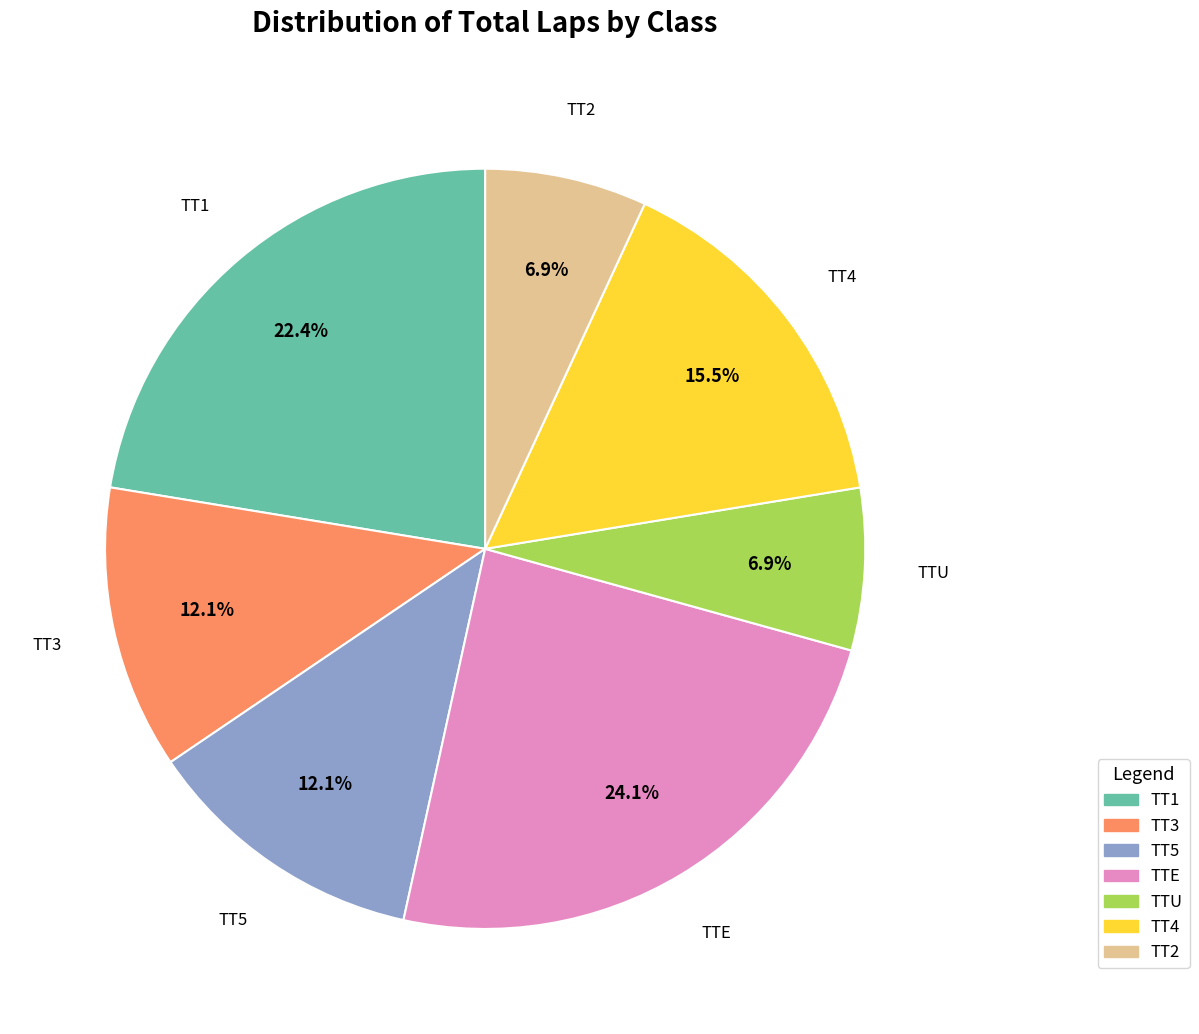

To the nearest percent, what is the difference between the largest and smallest slice percentages?

17%